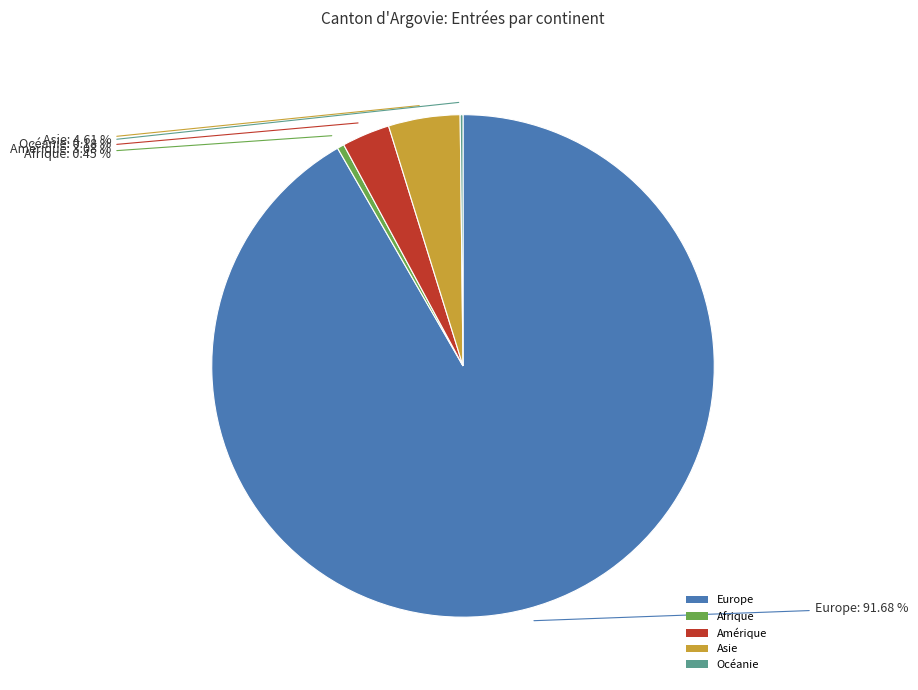

Combined, do Europe and Afrique account for over 50%?

Yes